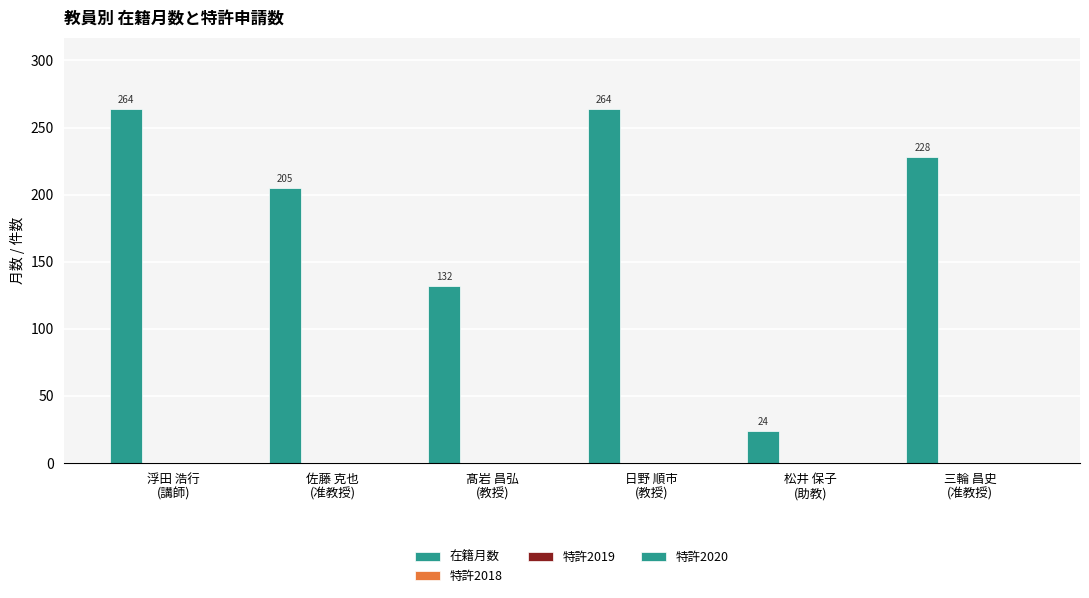

What is the label of the 3rd bar from the left?

髙岩 昌弘
(教授)